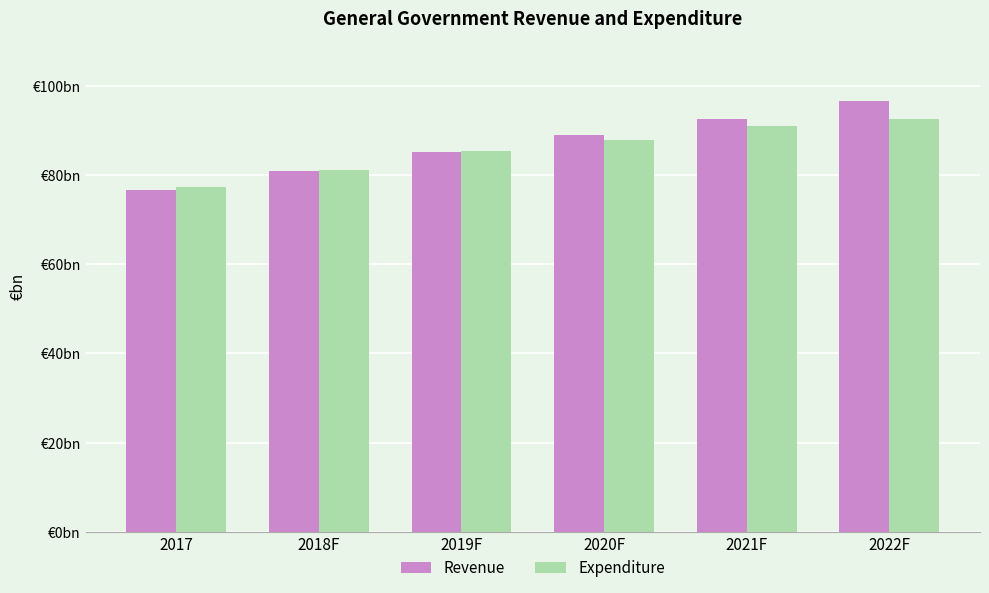

What is the total value across all series at 2020F?

176.7